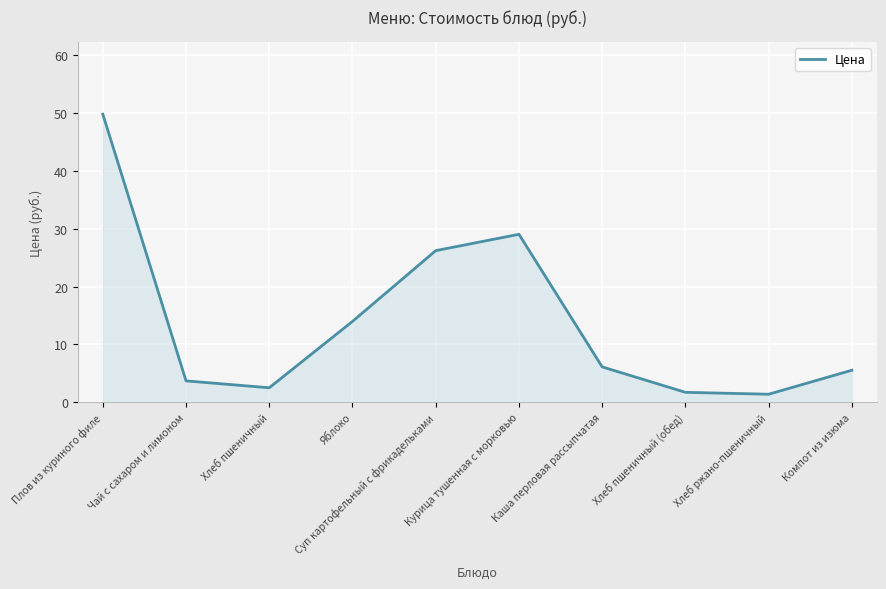

The value at Плов из куриного филе is 49.8. True or false?

True